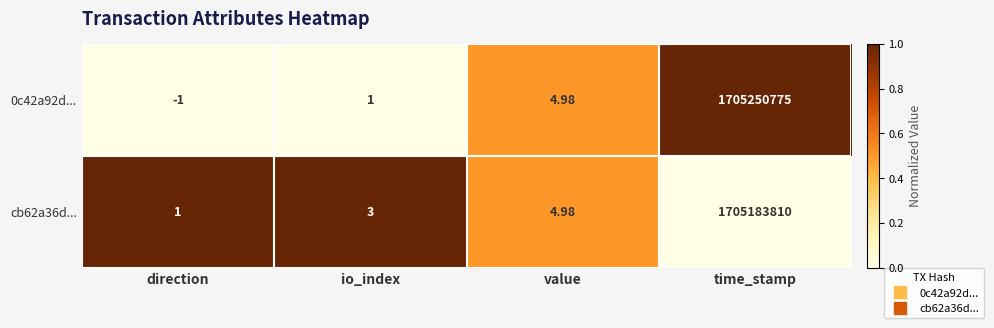

Which label corresponds to the smallest value in the chart?

direction